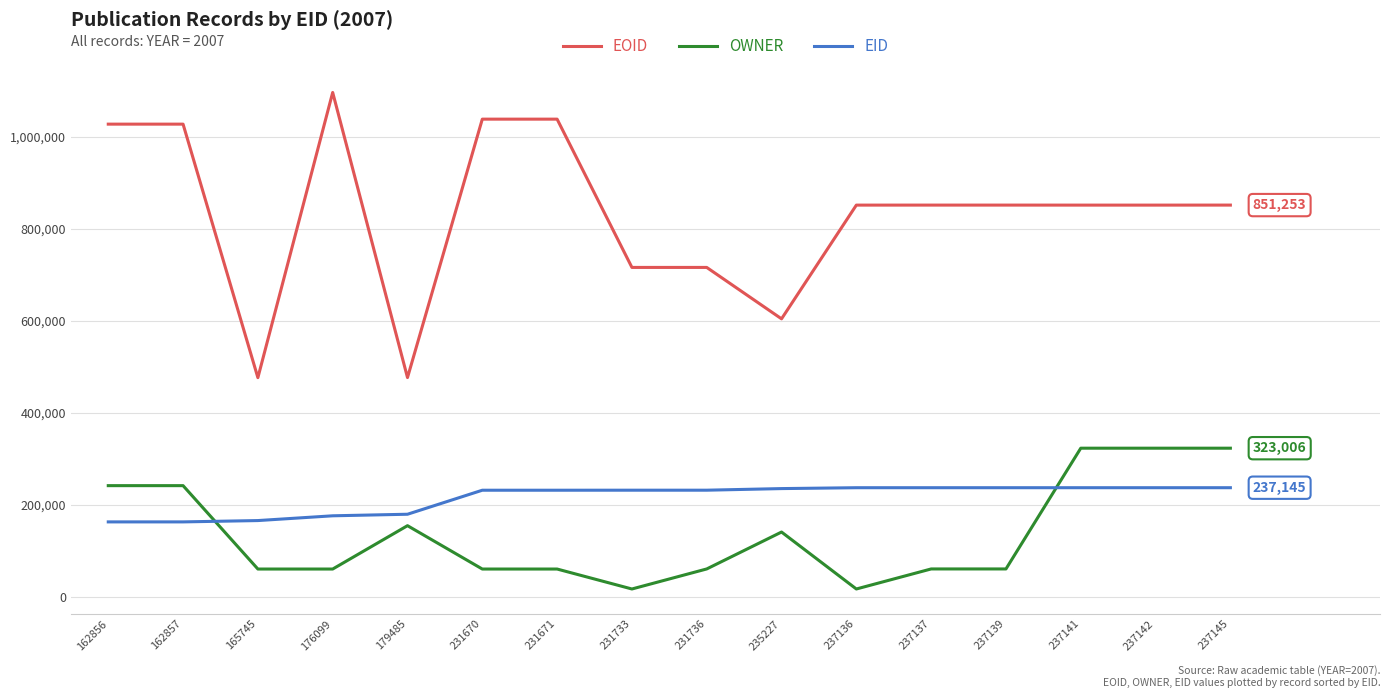

Which series has the largest total across all categories?

EOID